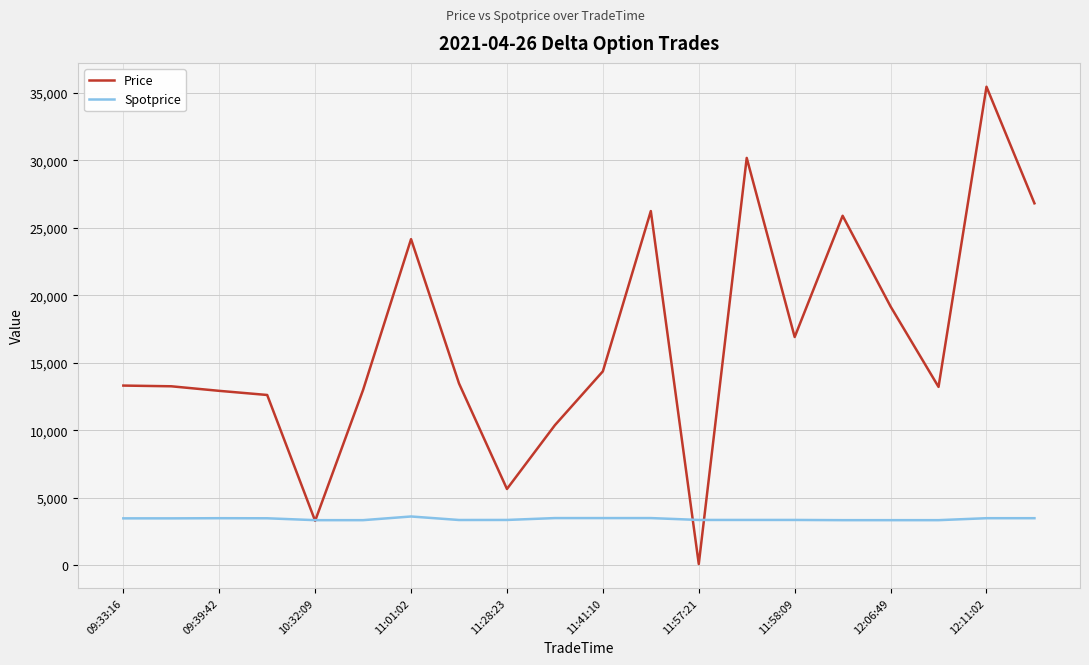

What is the maximum value shown in the chart?

35459.0